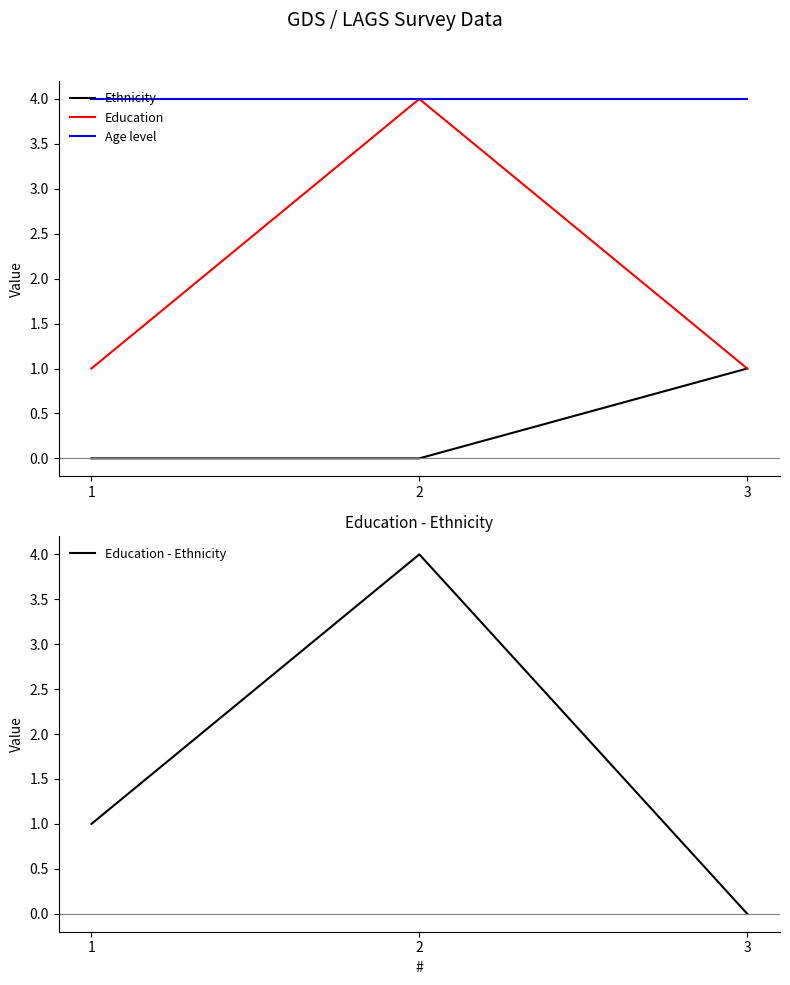

What is the greatest value displayed?

4